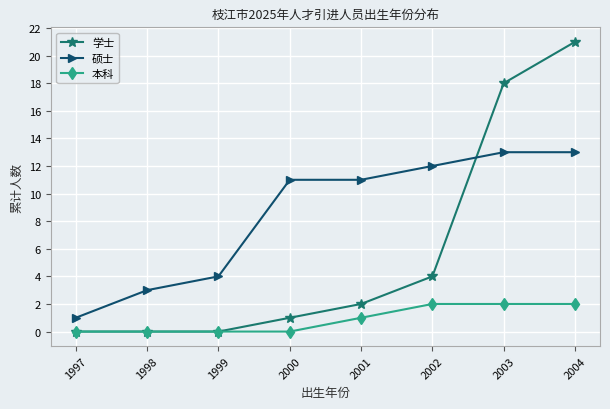

What is the average value of the 本科 series?

1